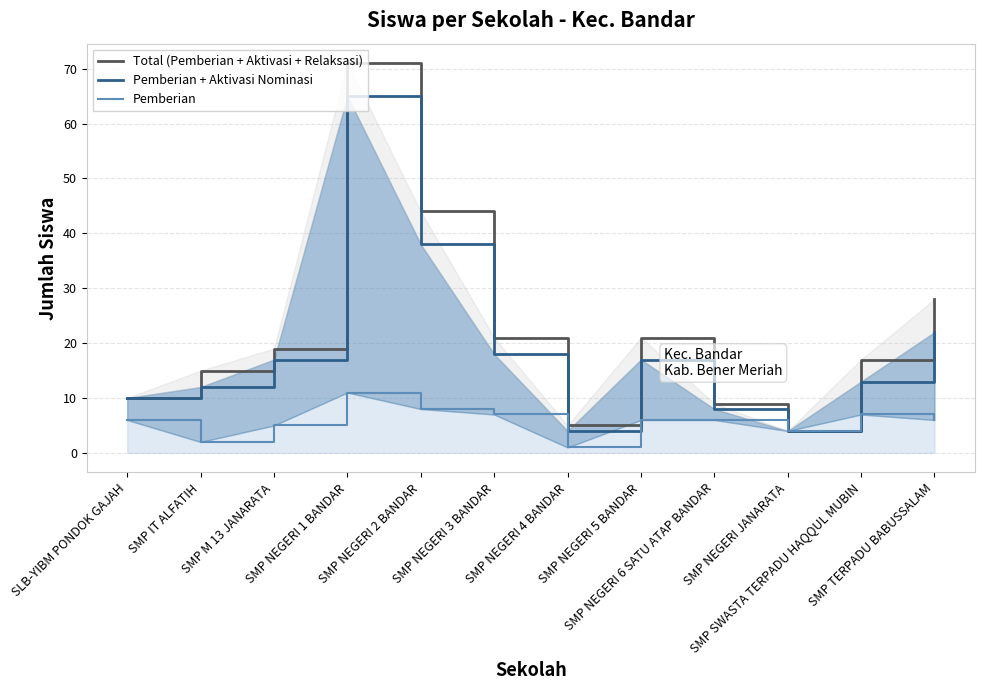

What is the value of the Pemberian + Aktivasi Nominasi point at the 2nd from the left?

12